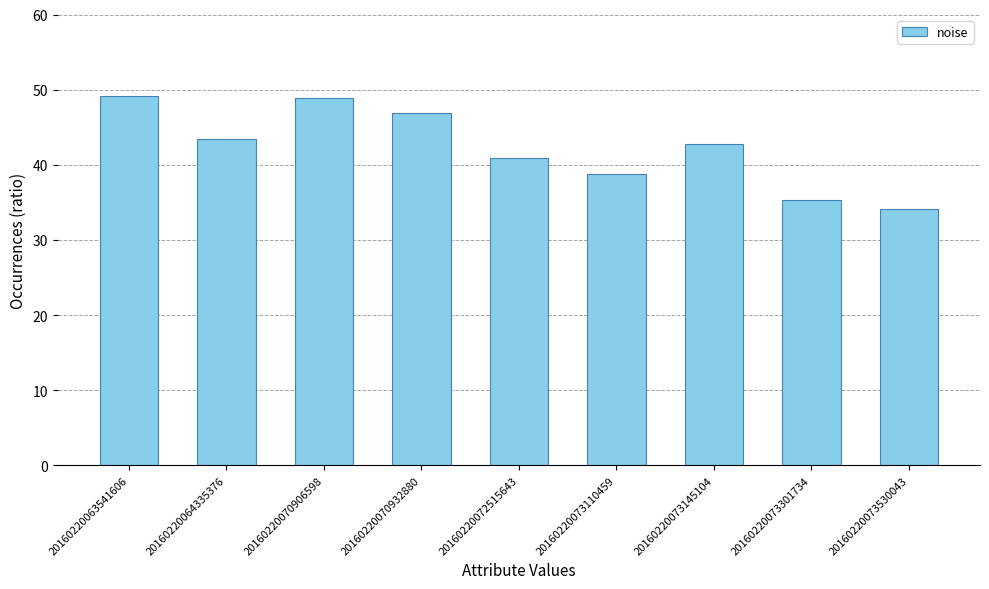

Reading right to left, what are all the values shown in this chart?

34.1	35.3	42.8	38.7	40.9	46.9	48.9	43.4	49.1